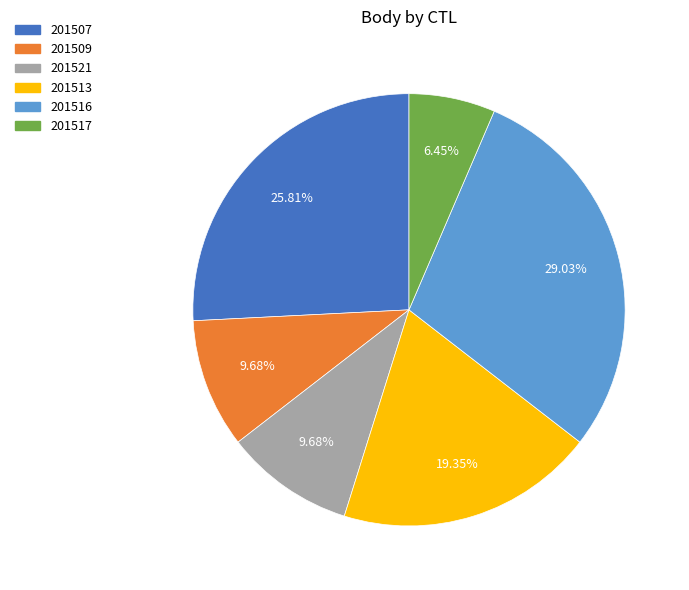

To the nearest percent, what percentage of the pie is 201516?

29%